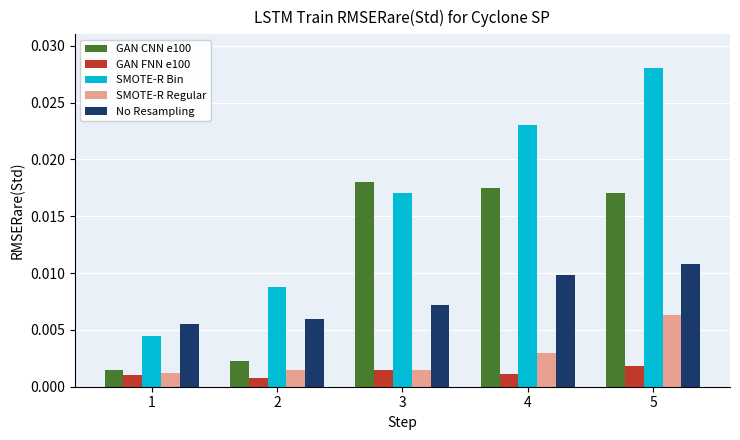

Between 4 and 5, which series saw the biggest shift?

SMOTE-R Bin